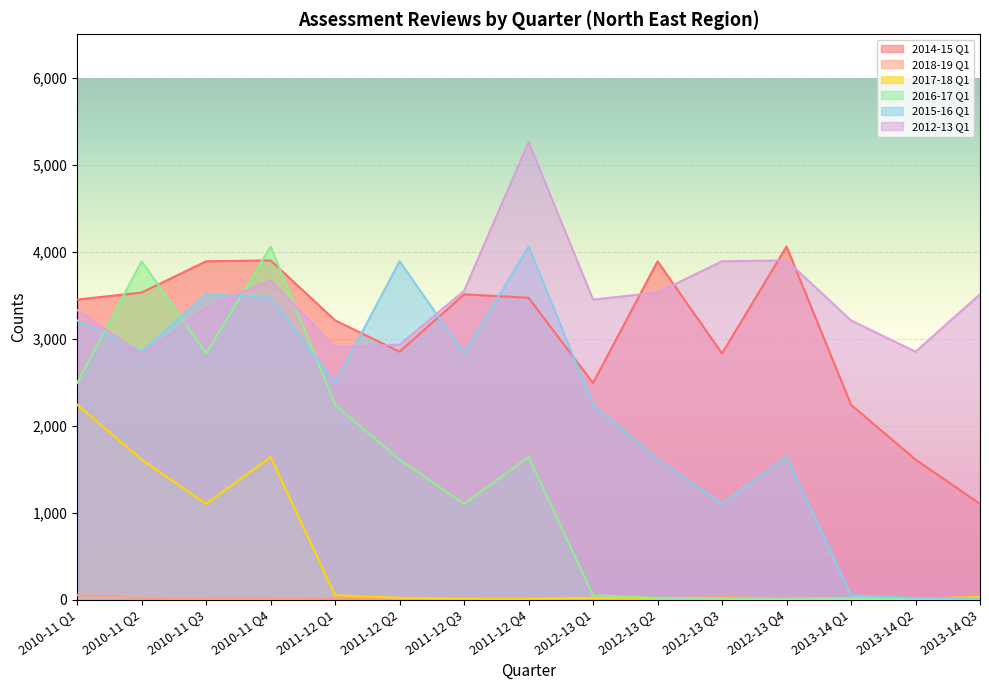

Which series has the largest range (max minus min)?

2016-17 Q1